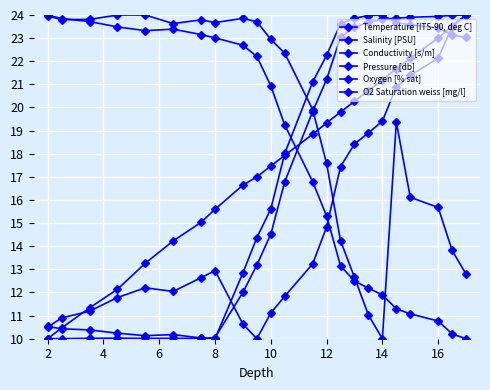

How many series are shown in this chart?

6